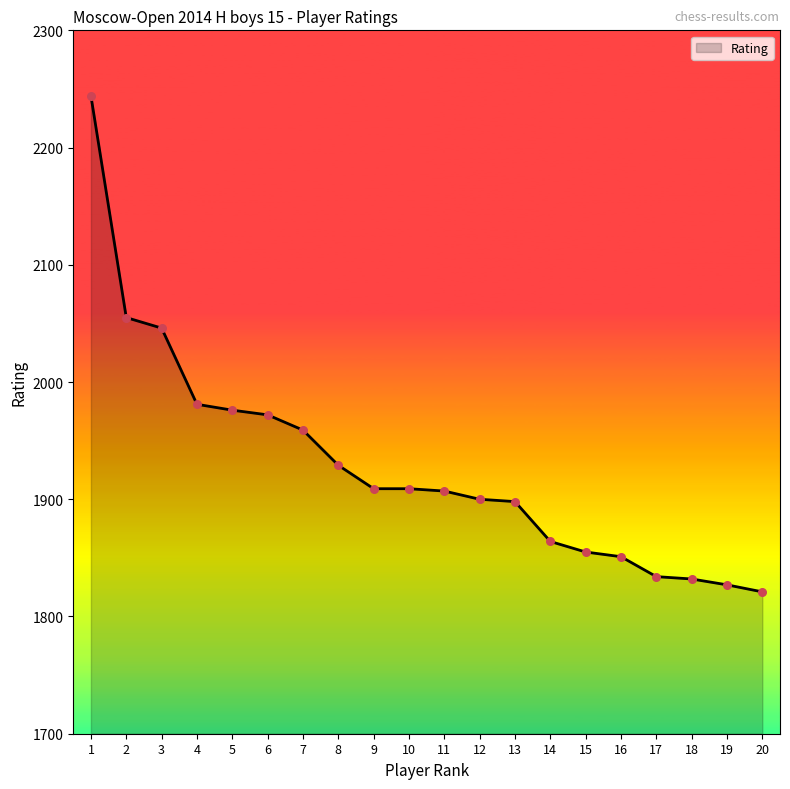

What is the ratio of the value at 6 to the value at 16?

1.1